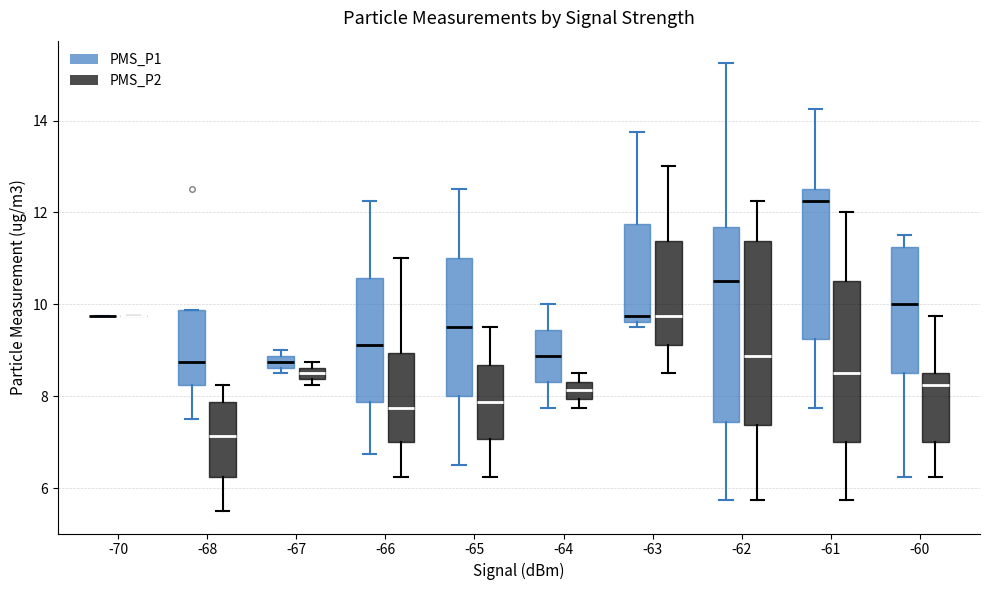

Comparing the boxes themselves (not the whiskers), which one is the tallest?

-62 (PMS_P1)